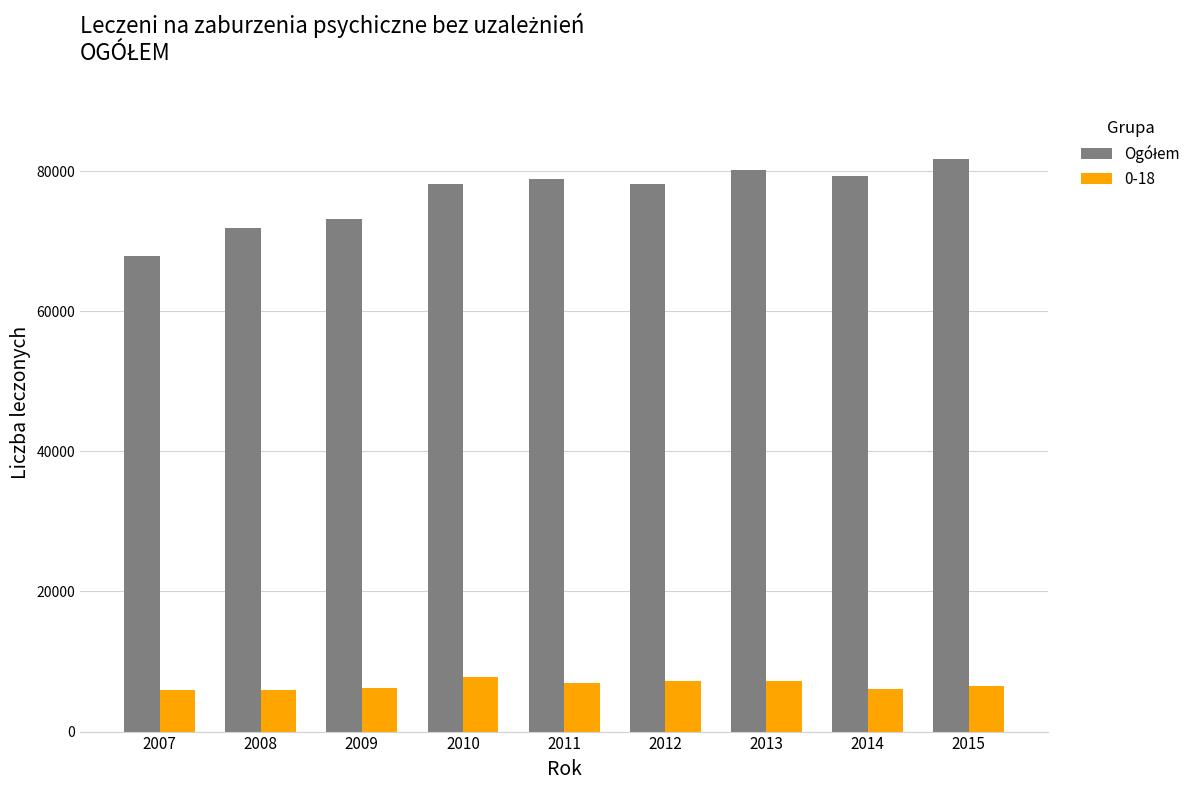

The 0-18 series shows 10951 at 2009. True or false?

False